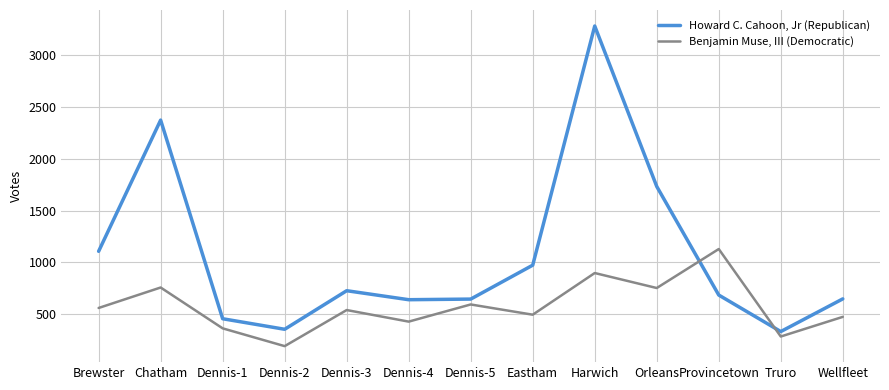

What is the average value of the Howard C. Cahoon, Jr (Republican) series?

1073